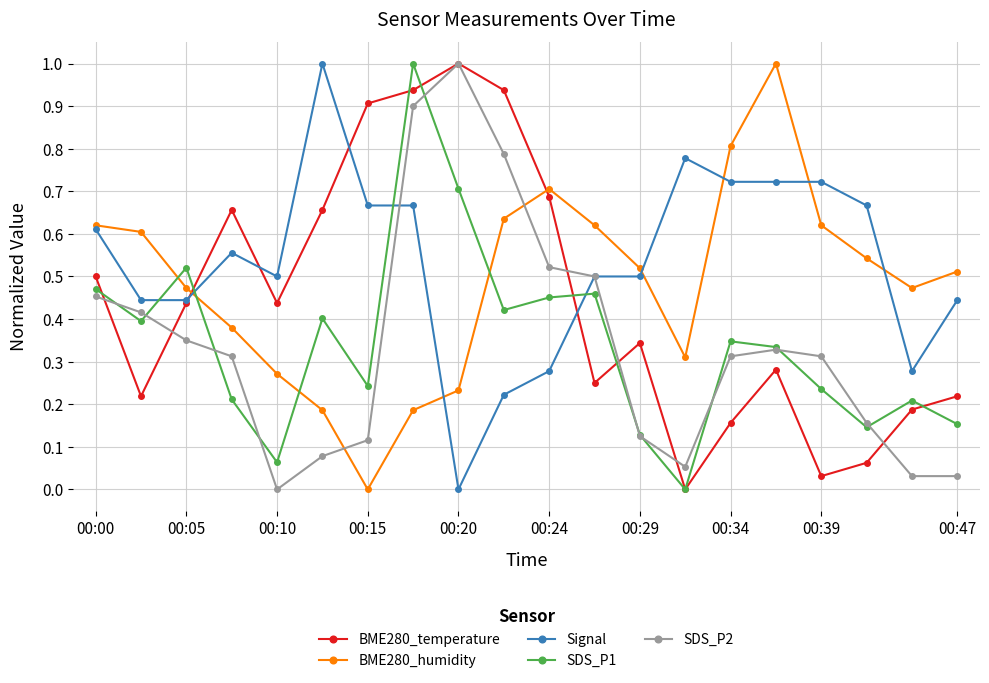

How many interior local valleys does the BME280_temperature series have?

5